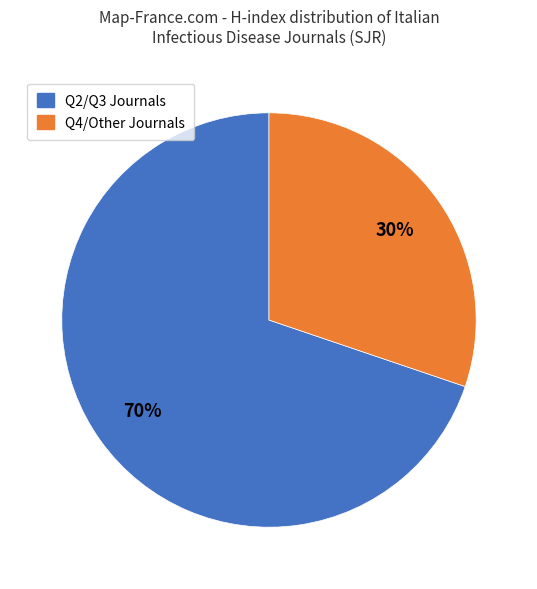

To the nearest percent, what is the difference between the largest and smallest slice percentages?

40%